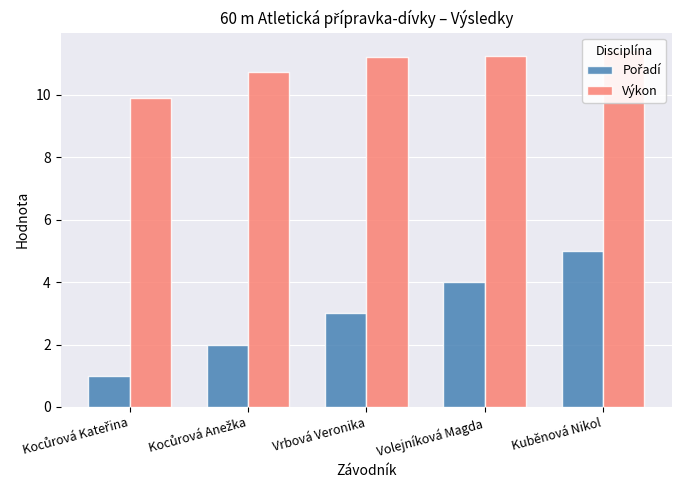

How many bars are there in total?

10